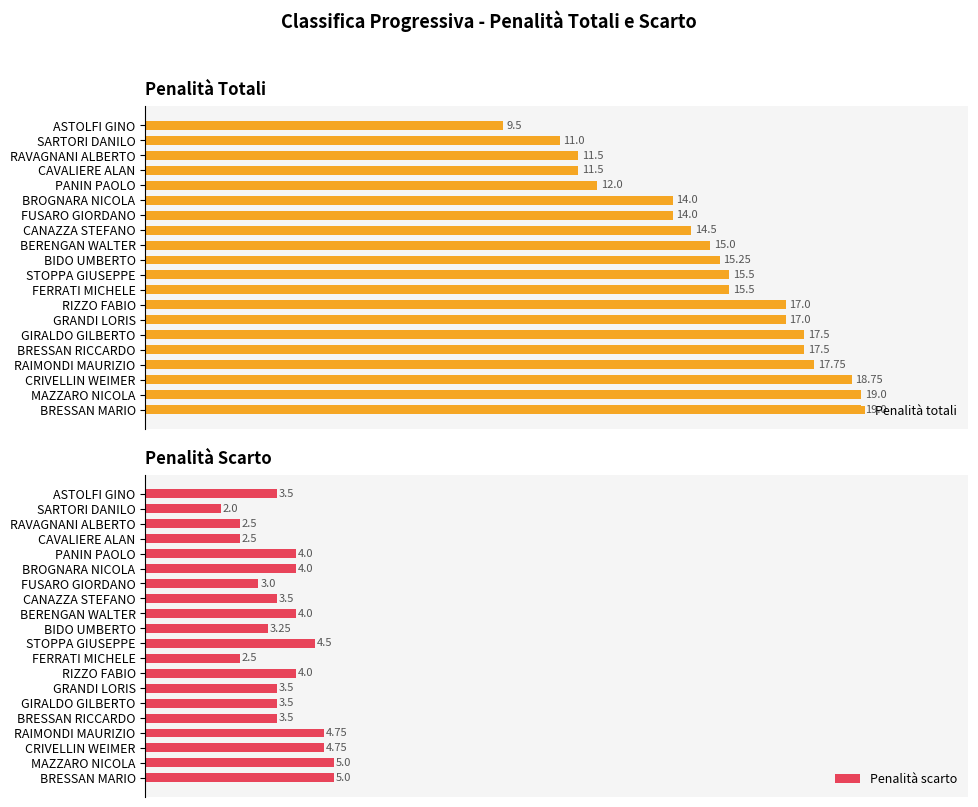

At which label does Penalità totali reach its minimum?

ASTOLFI GINO